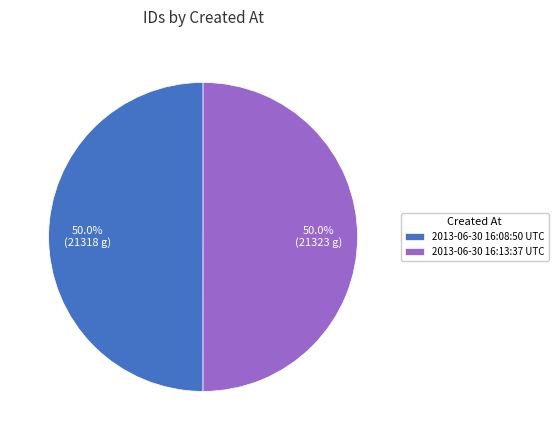

How much of the chart is everything except 2013-06-30 16:13:37 UTC?

50.0%